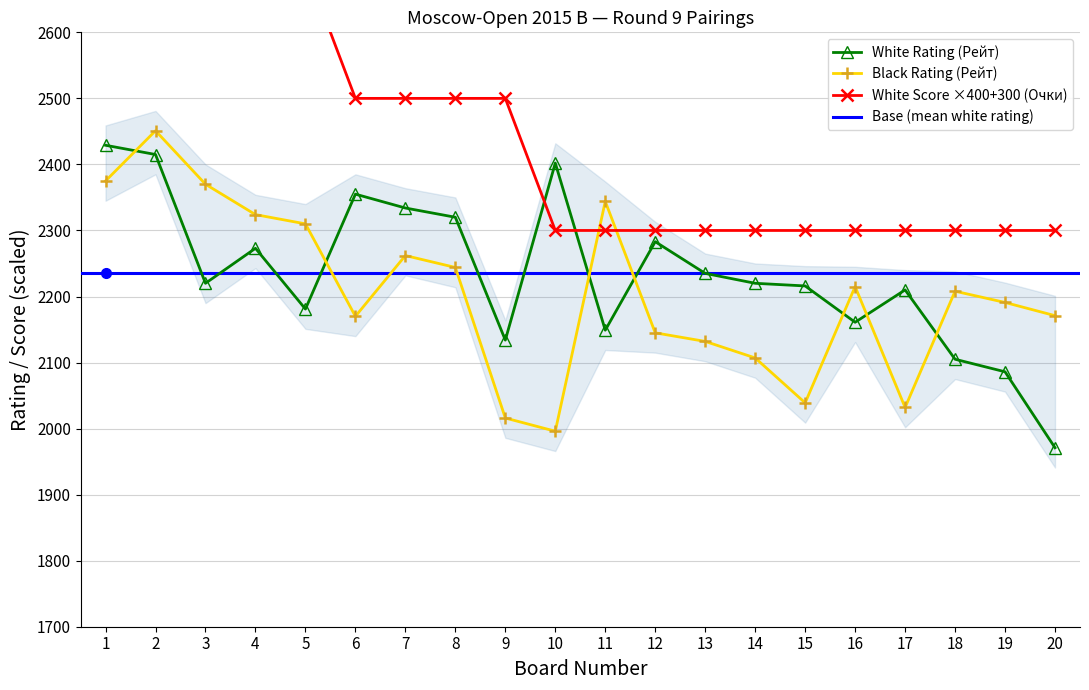

What value does the White Score (Очки) series have at 14, to the nearest 100?

2300